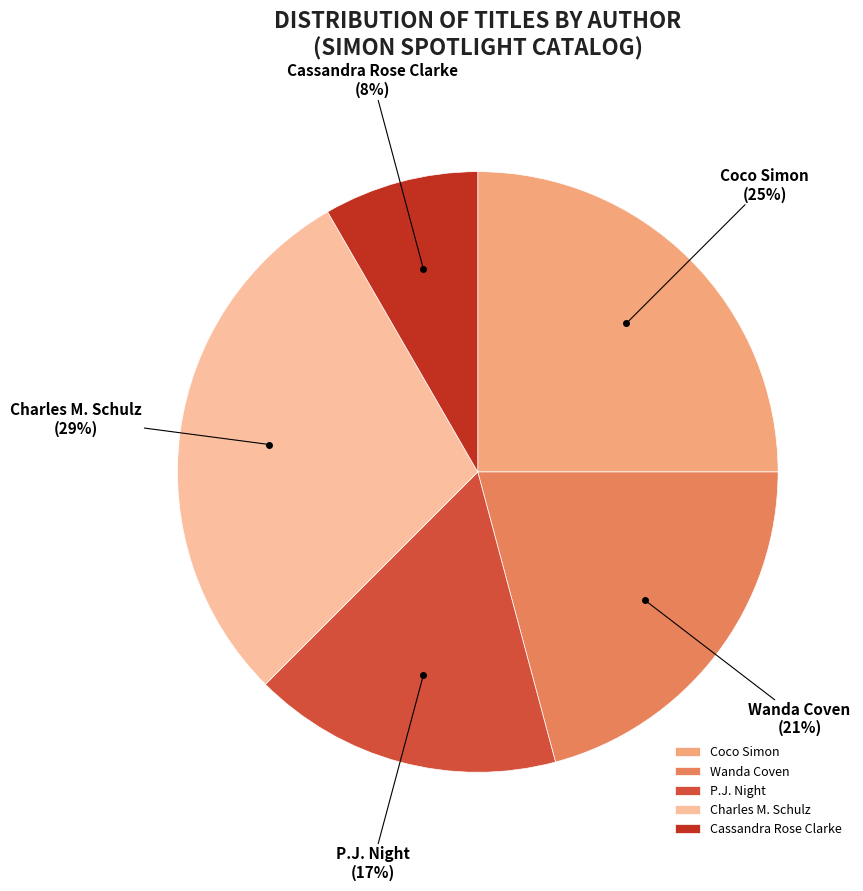

To the nearest percent, what is the average slice percentage?

20%